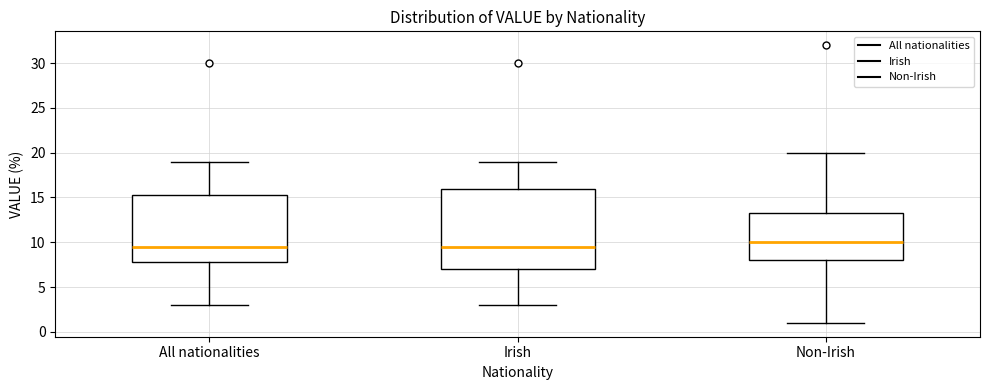

Reading left to right, transcribe this box plot: for each box, give where its median line is, the range the box spans, and where its two whiskers end, as read against the y-axis. The values are not printed on the chart, so give them approximately, as read against the axis.

All nationalities: median 9.5, box 8.0 to 15.5, whiskers 3.0 to 19.0
Irish: median 9.5, box 7.0 to 16.0, whiskers 3.0 to 19.0
Non-Irish: median 10.0, box 8.0 to 13.5, whiskers 1.0 to 20.0